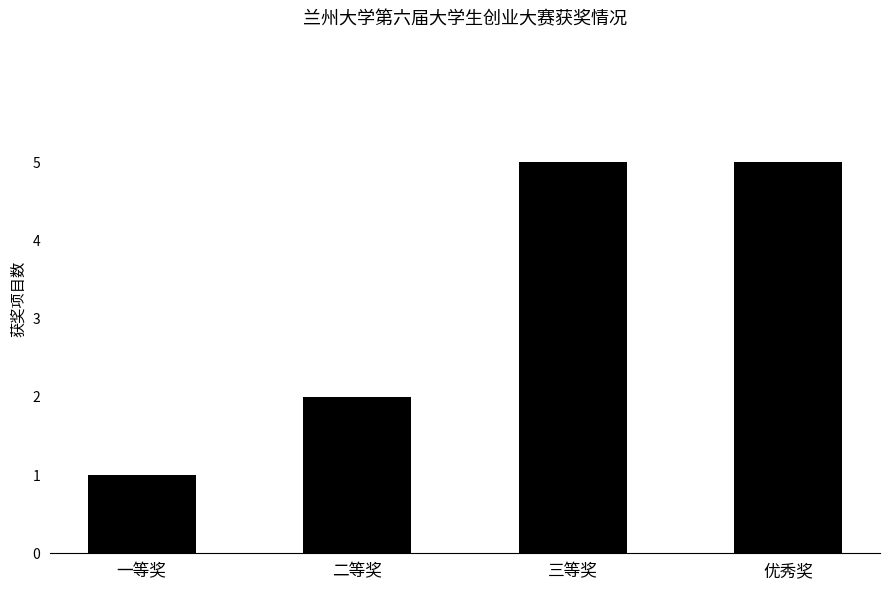

What is the greatest value displayed?

5